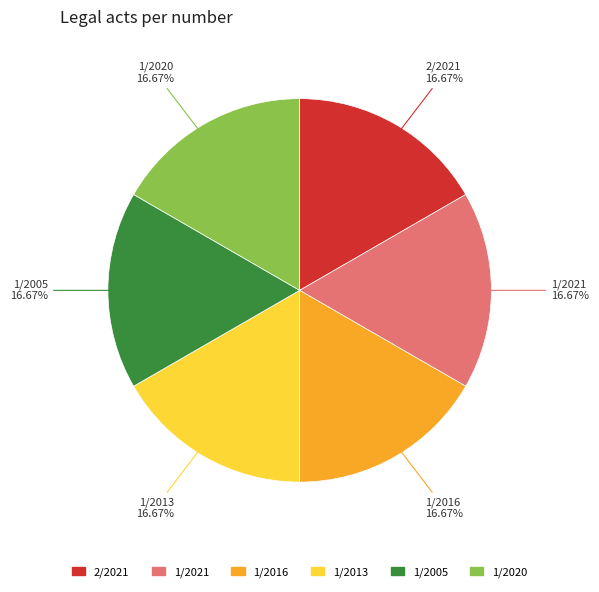

The 1/2020 slice represents 8% of the pie. True or false?

False